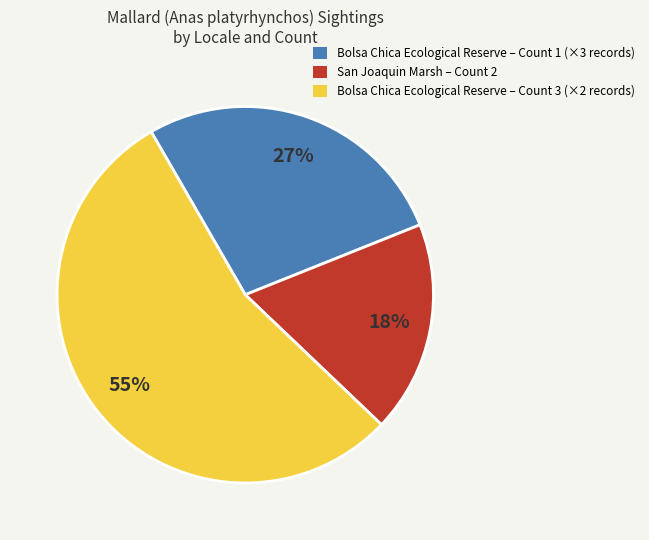

Combined, do Bolsa Chica Ecological Reserve – Count 3 (×2 records) and San Joaquin Marsh – Count 2 account for over 50%?

Yes